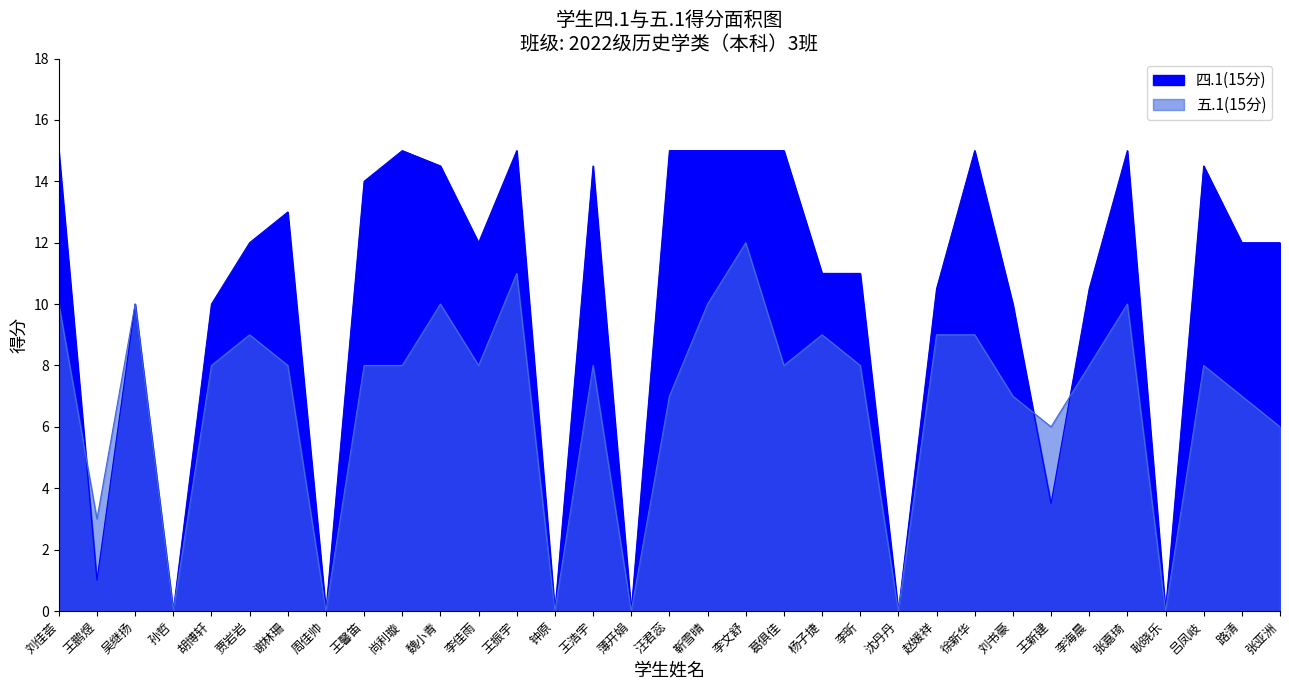

After their last crossing, which series has the higher values: 五.1(15分) or 四.1(15分)?

四.1(15分)